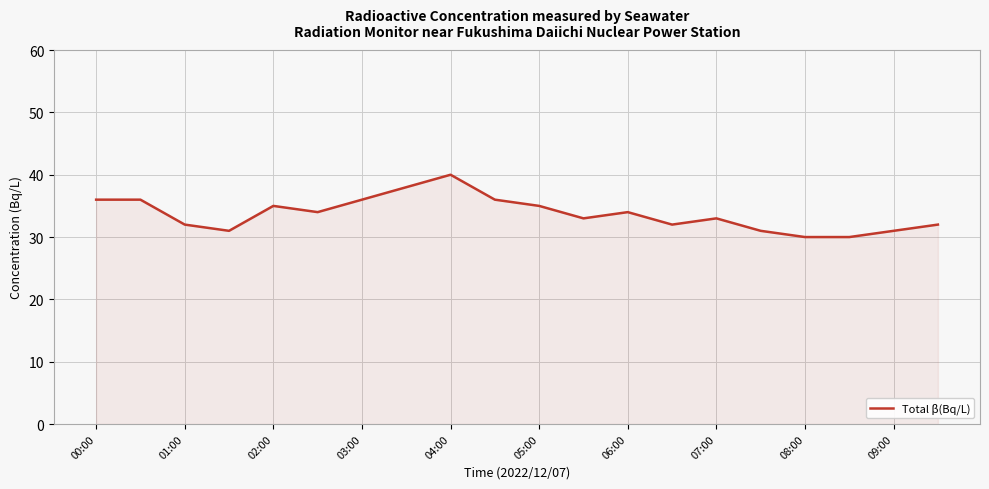

What is the minimum value shown in the chart?

30